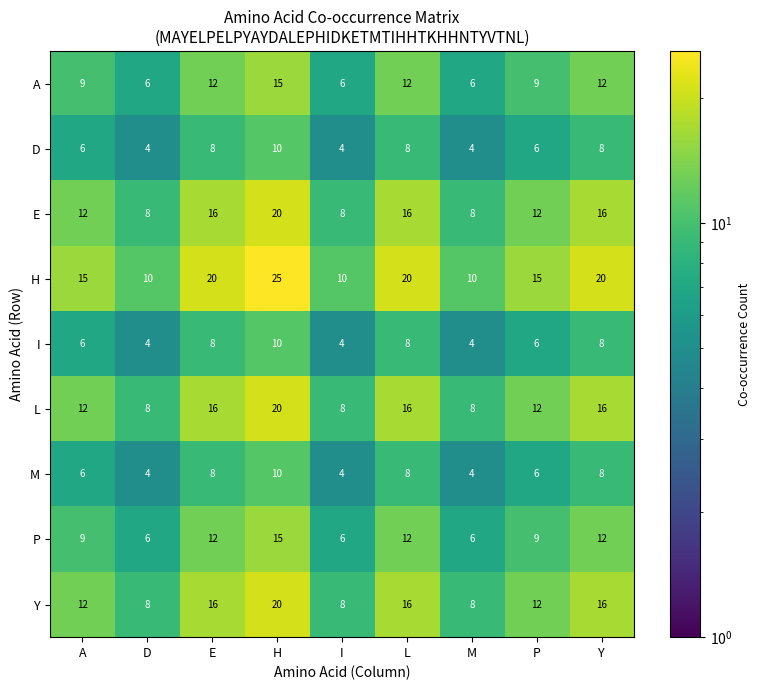

What value does the Y series have at Y?

16